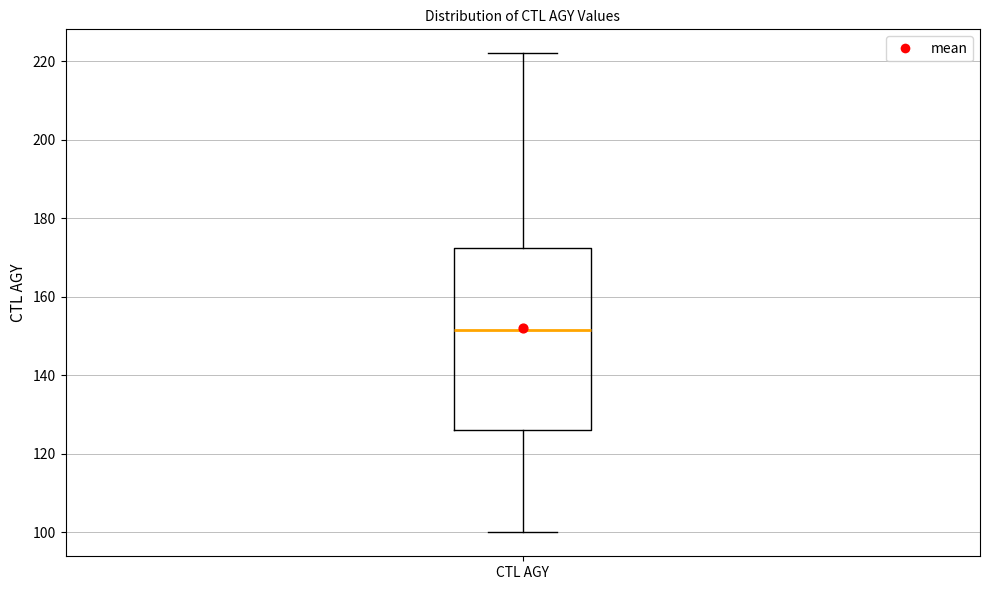

Read this box plot against the y-axis: the position of the median line, the range covered by the box, and the ends of both whiskers. The values are not printed on the chart, so give them approximately, as read against the axis.

median 152, box 126 to 172, whiskers 100 to 222